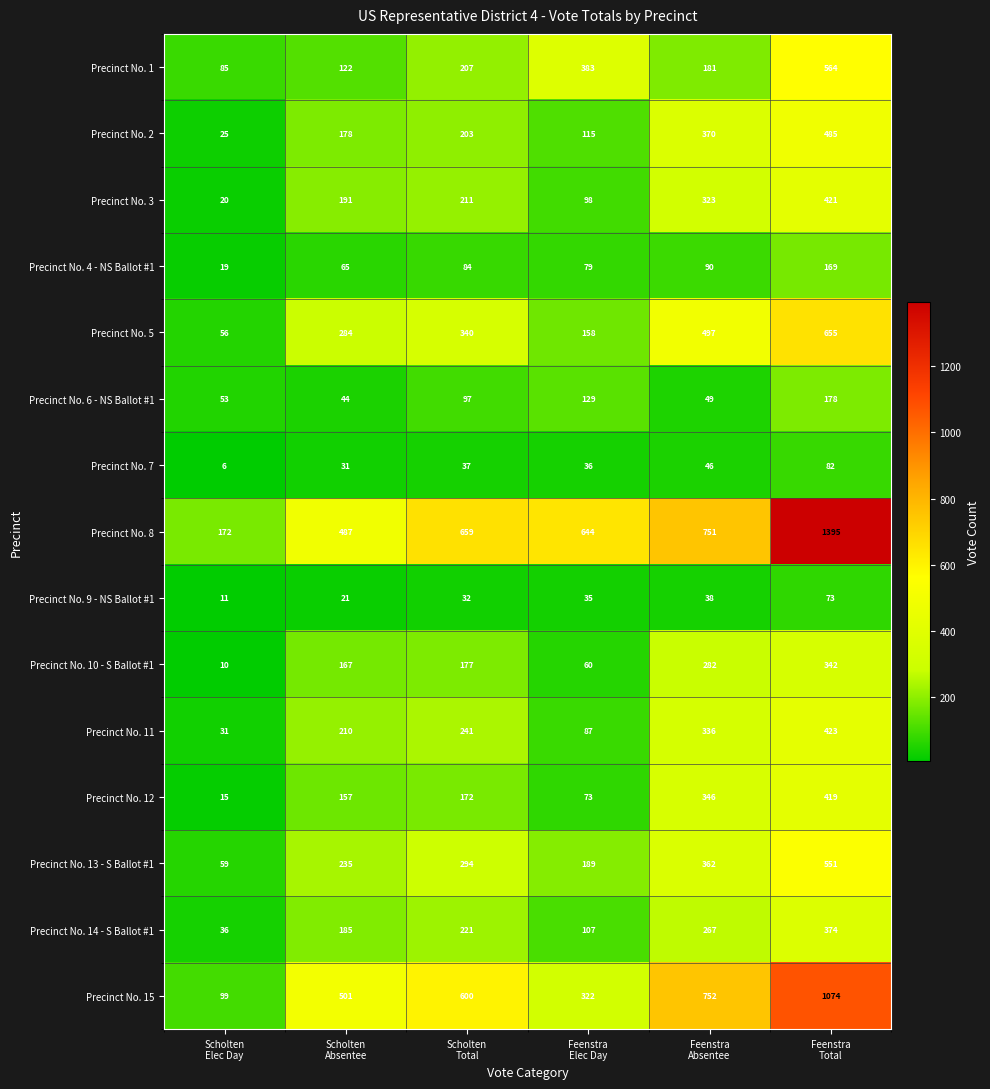

Rank the series by their maximum value, from lowest to highest.

Precinct No. 9 - NS Ballot #1, Precinct No. 7, Precinct No. 4 - NS Ballot #1, Precinct No. 6 - NS Ballot #1, Precinct No. 10 - S Ballot #1, Precinct No. 14 - S Ballot #1, Precinct No. 12, Precinct No. 3, Precinct No. 11, Precinct No. 2, Precinct No. 13 - S Ballot #1, Precinct No. 1, Precinct No. 5, Precinct No. 15, Precinct No. 8